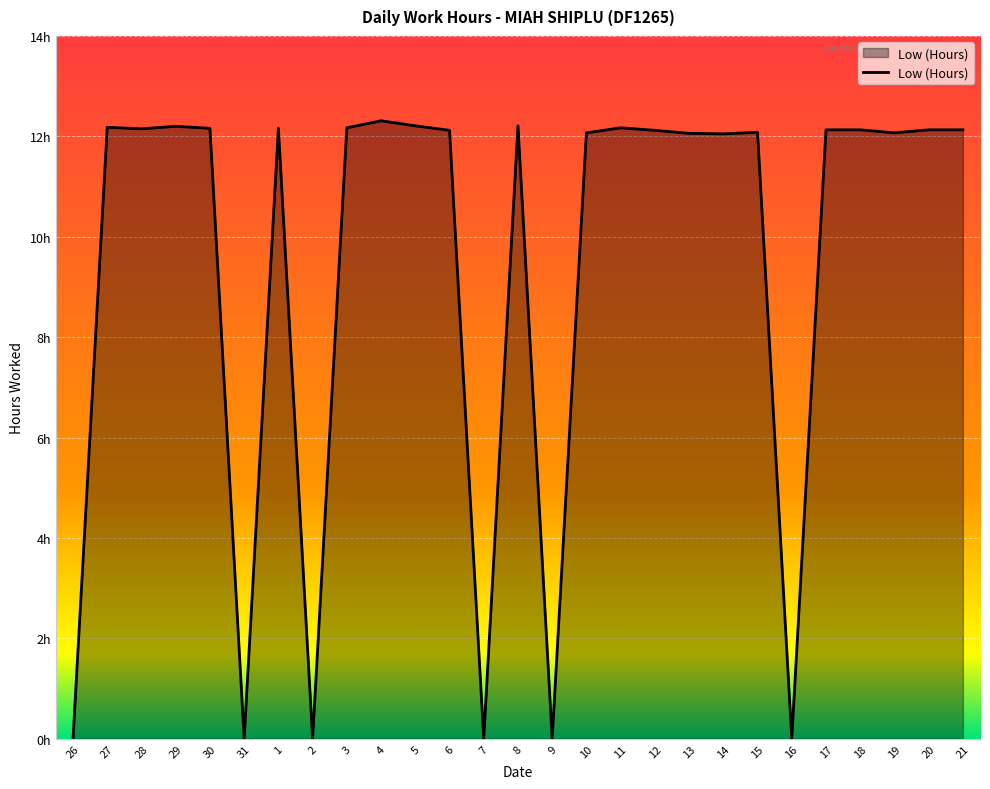

Does the chart have visible grid lines?

Yes